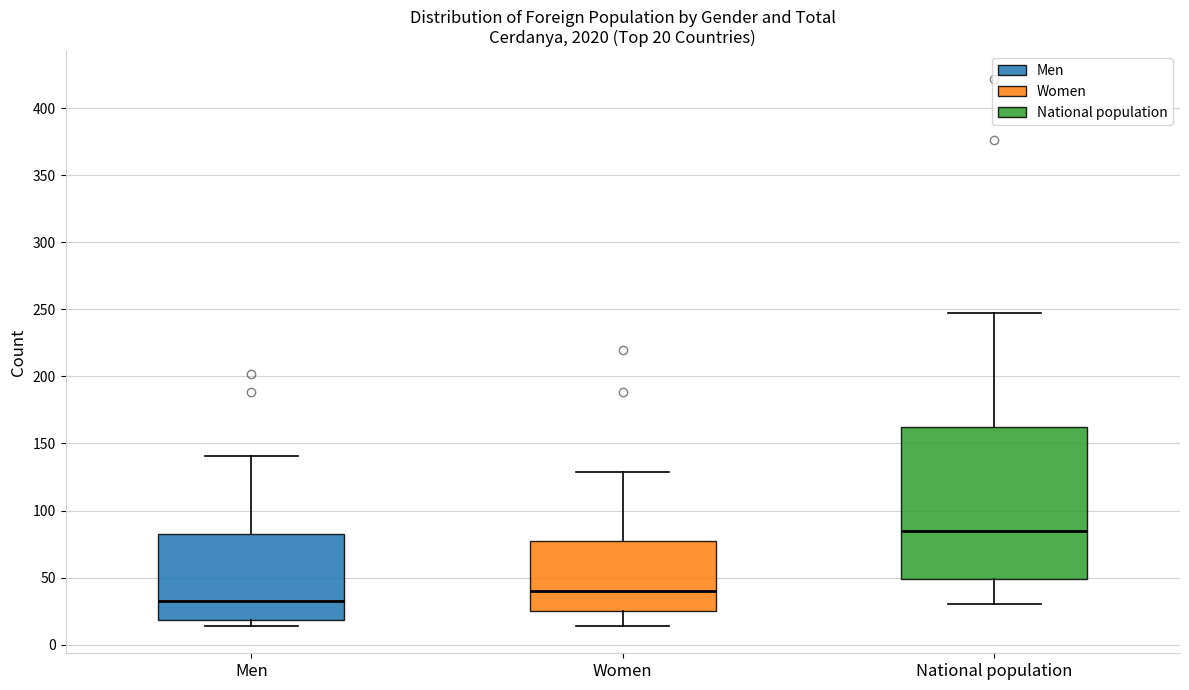

Which box is the tallest, from its lower edge to its upper edge?

National population